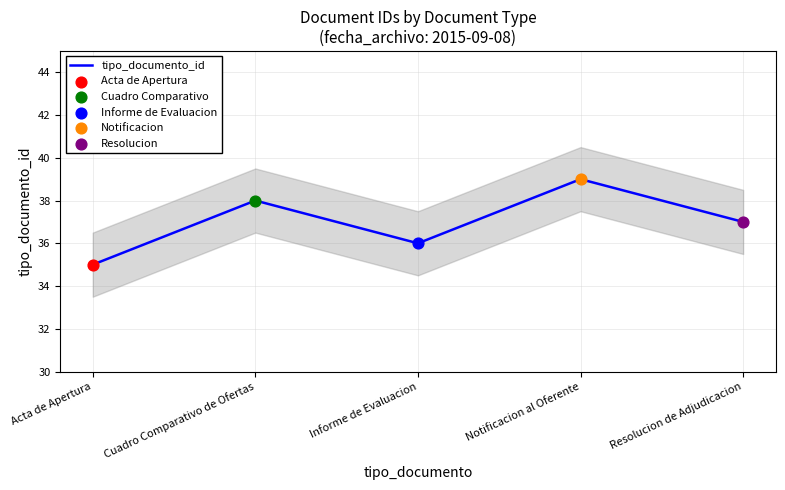

Between Acta de Apertura and Cuadro Comparativo de Ofertas, which is larger?

Cuadro Comparativo de Ofertas